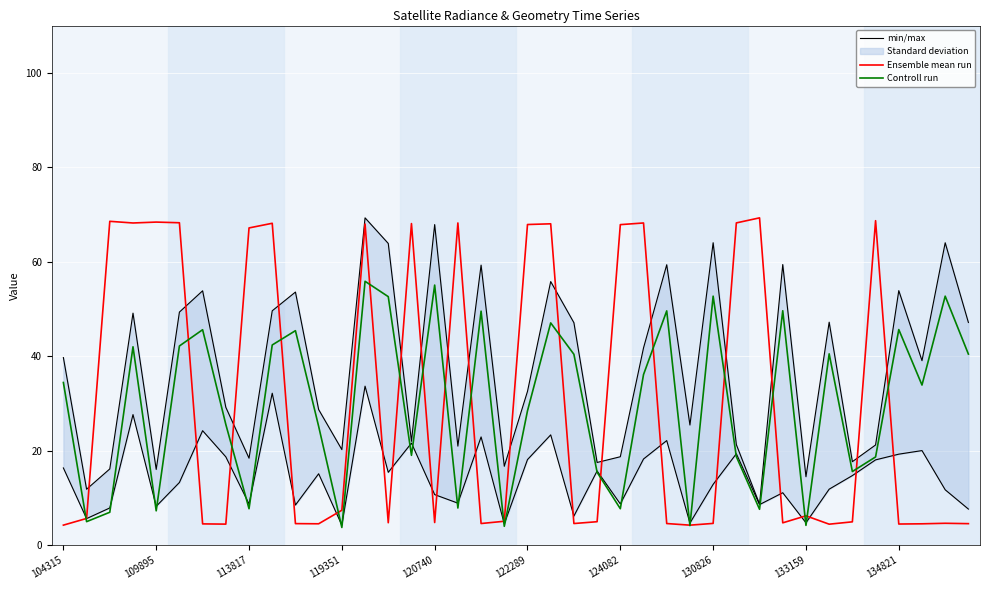

What is the label of the 11th point from the right?

29